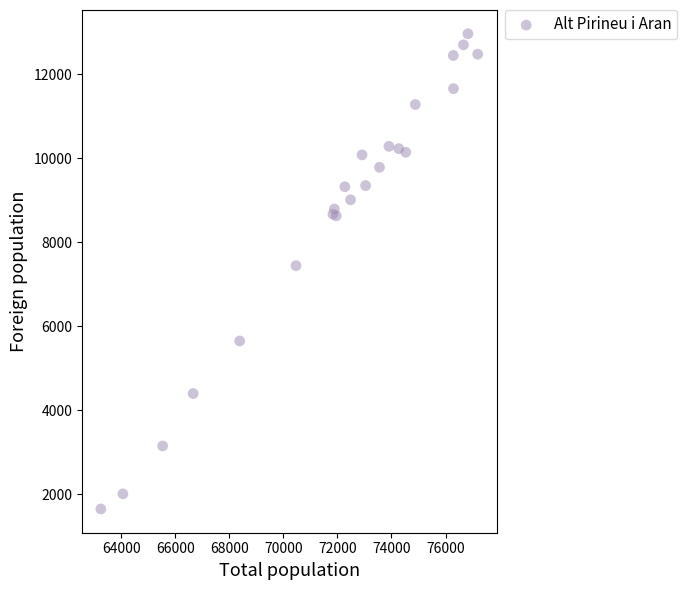

What Y value in the scatter plot is closest to 7303?

7440